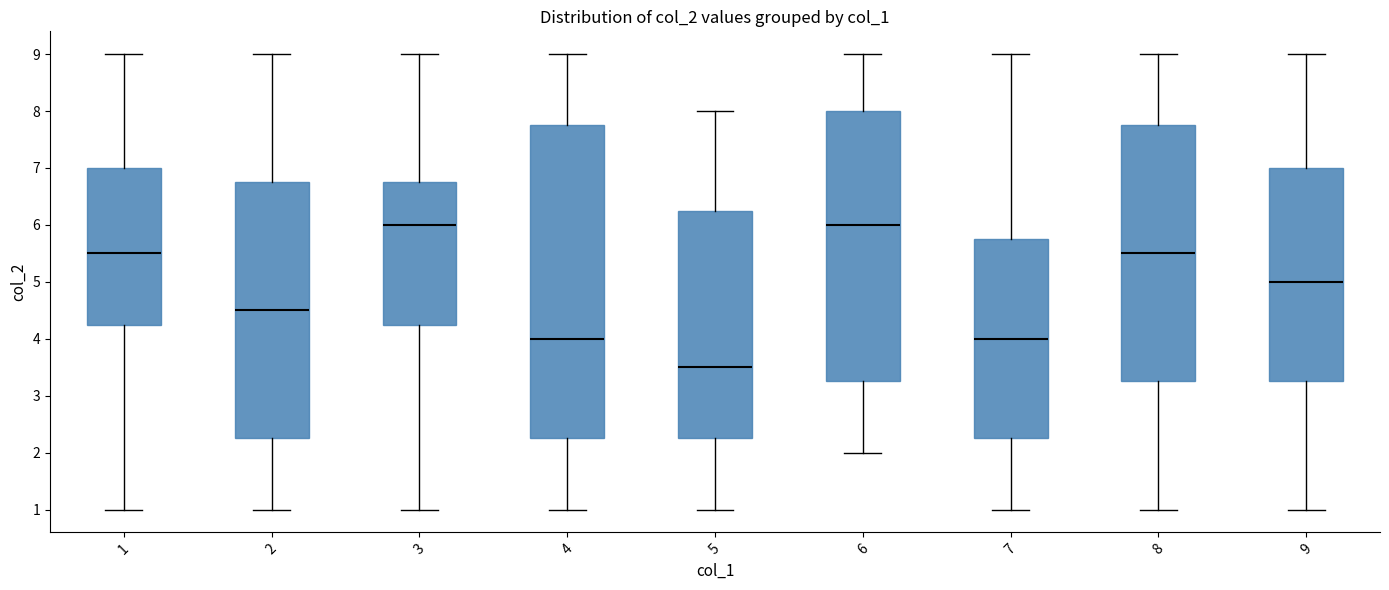

Reading left to right, transcribe this box plot: for each box, give where its median line is, the range the box spans, and where its two whiskers end, as read against the y-axis. The values are not printed on the chart, so give them approximately, as read against the axis.

1: median 5.5, box 4.3 to 7.0, whiskers 1.0 to 9.0
2: median 4.5, box 2.3 to 6.8, whiskers 1.0 to 9.0
3: median 6.0, box 4.3 to 6.8, whiskers 1.0 to 9.0
4: median 4.0, box 2.3 to 7.8, whiskers 1.0 to 9.0
5: median 3.5, box 2.3 to 6.3, whiskers 1.0 to 8.0
6: median 6.0, box 3.3 to 8.0, whiskers 2.0 to 9.0
7: median 4.0, box 2.3 to 5.8, whiskers 1.0 to 9.0
8: median 5.5, box 3.3 to 7.8, whiskers 1.0 to 9.0
9: median 5.0, box 3.3 to 7.0, whiskers 1.0 to 9.0